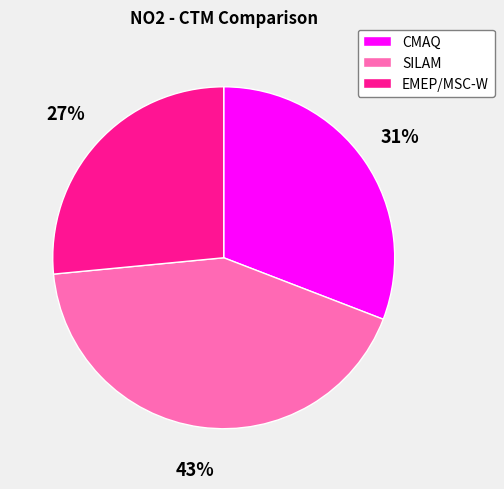

How many segments does this pie chart have?

3